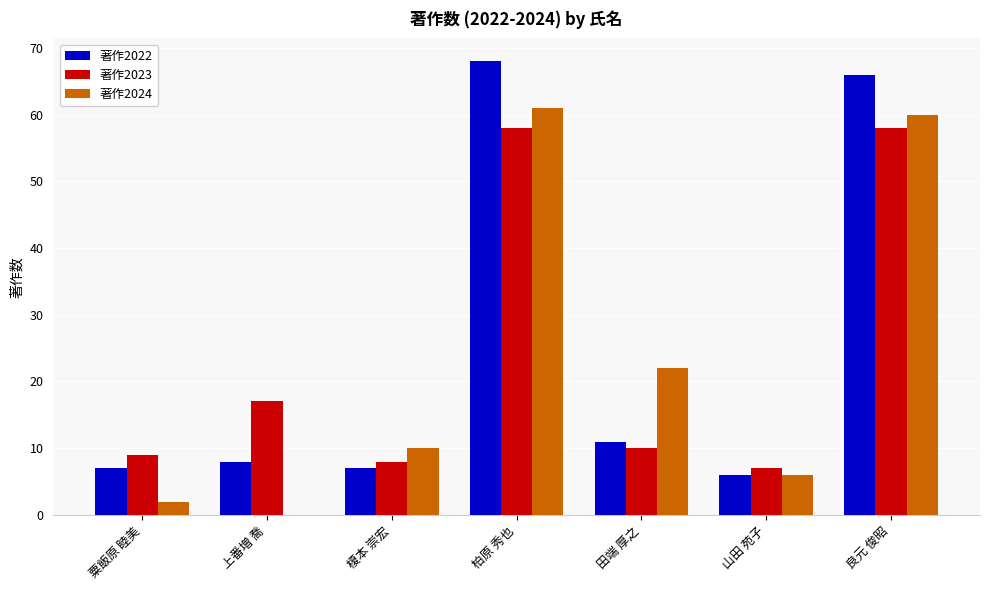

True or false: 著作2024 has a value of 0 at 上番増 喬.

True